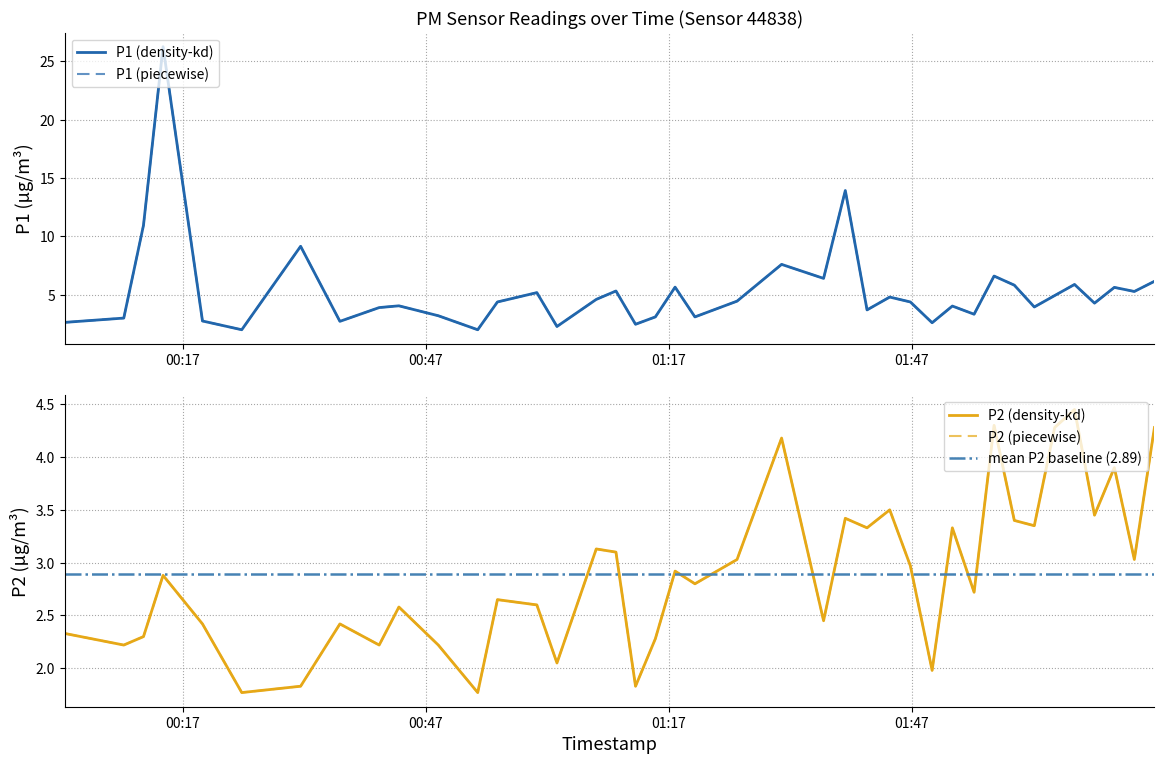

What is the maximum value for P1?

26.2